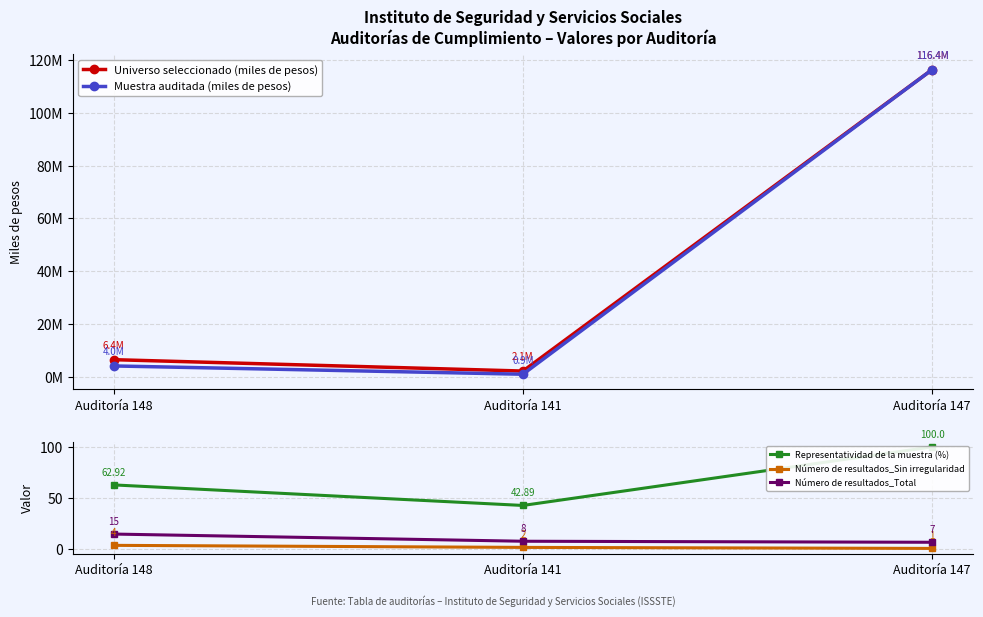

List the series in order of their peak value, lowest first.

Número de resultados_Sin irregularidad, Número de resultados_Total, Representatividad de la muestra (%), Universo seleccionado (miles de pesos), Muestra auditada (miles de pesos)